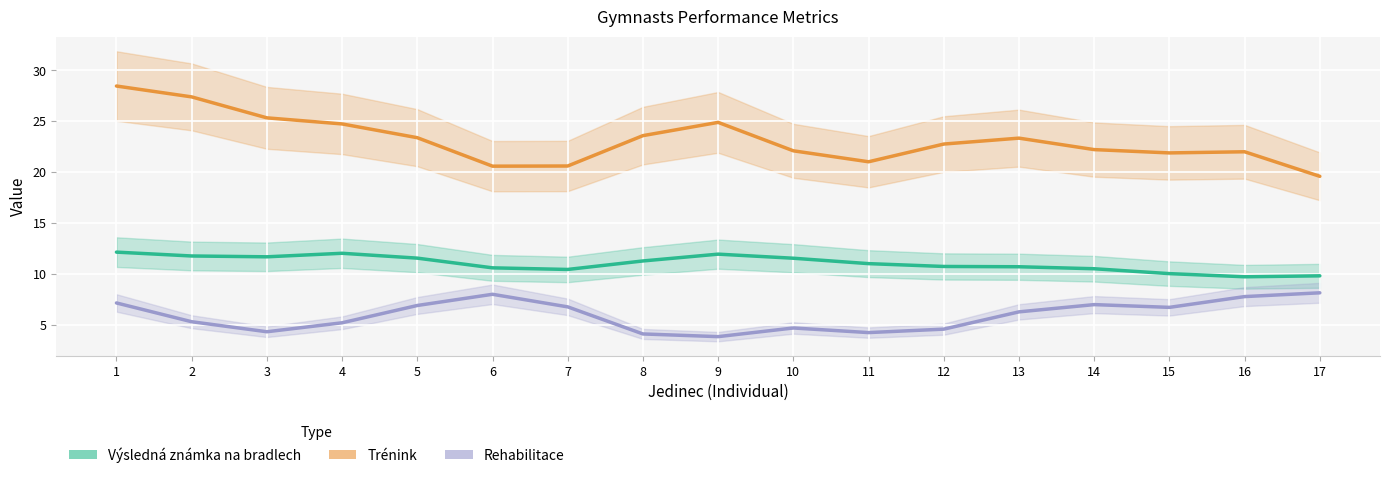

What are all the series names shown in the legend?

Výsledná známka na bradlech, Trénink, Rehabilitace